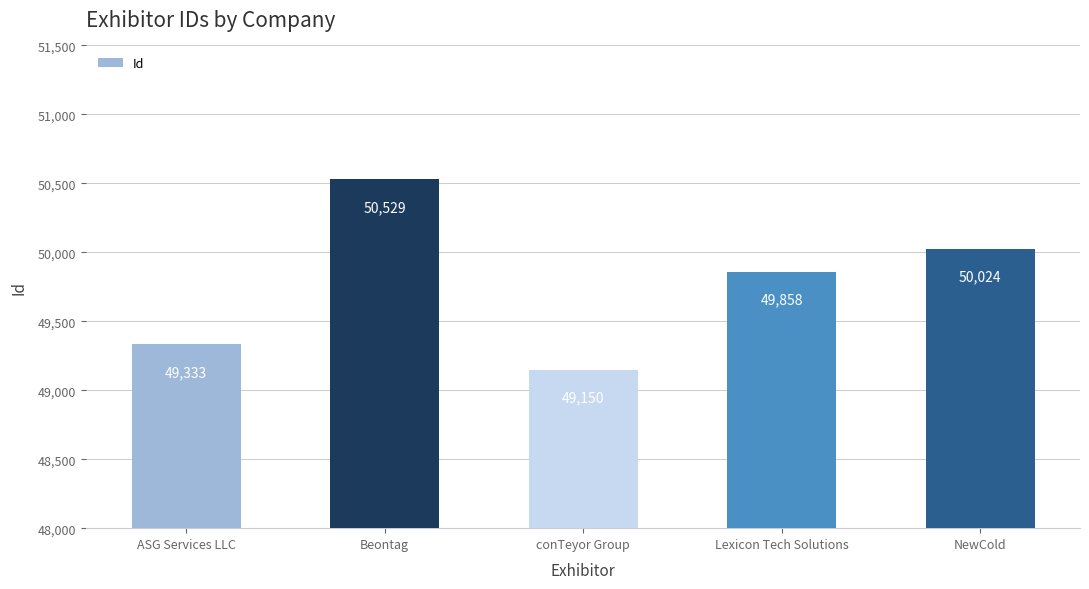

What is the average value?

49779